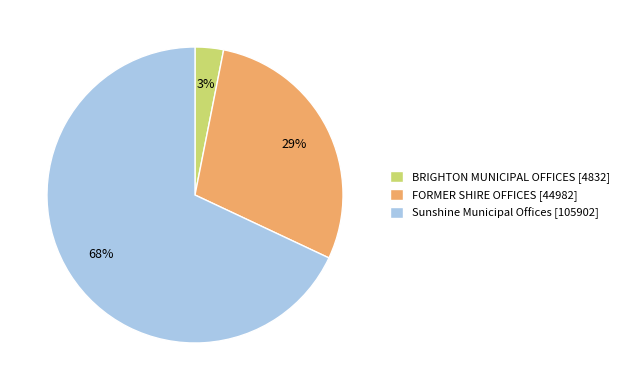

Which slice is the smallest?

BRIGHTON MUNICIPAL OFFICES